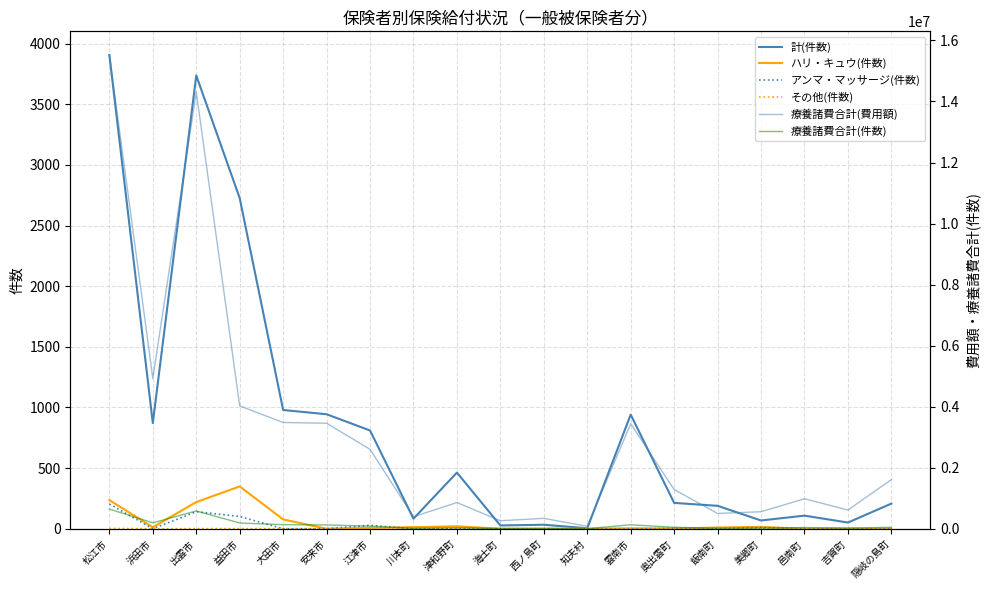

What is the approximate value of 療養諸費合計(費用額) at 益田市, to the nearest 100?

4024500